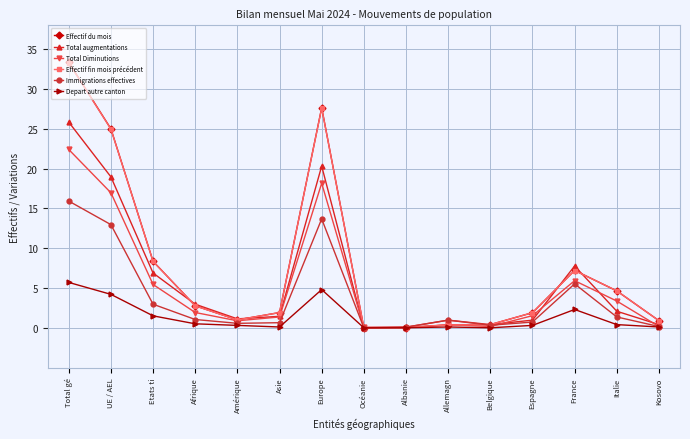

Which series has the widest spread of values?

Effectif du mois